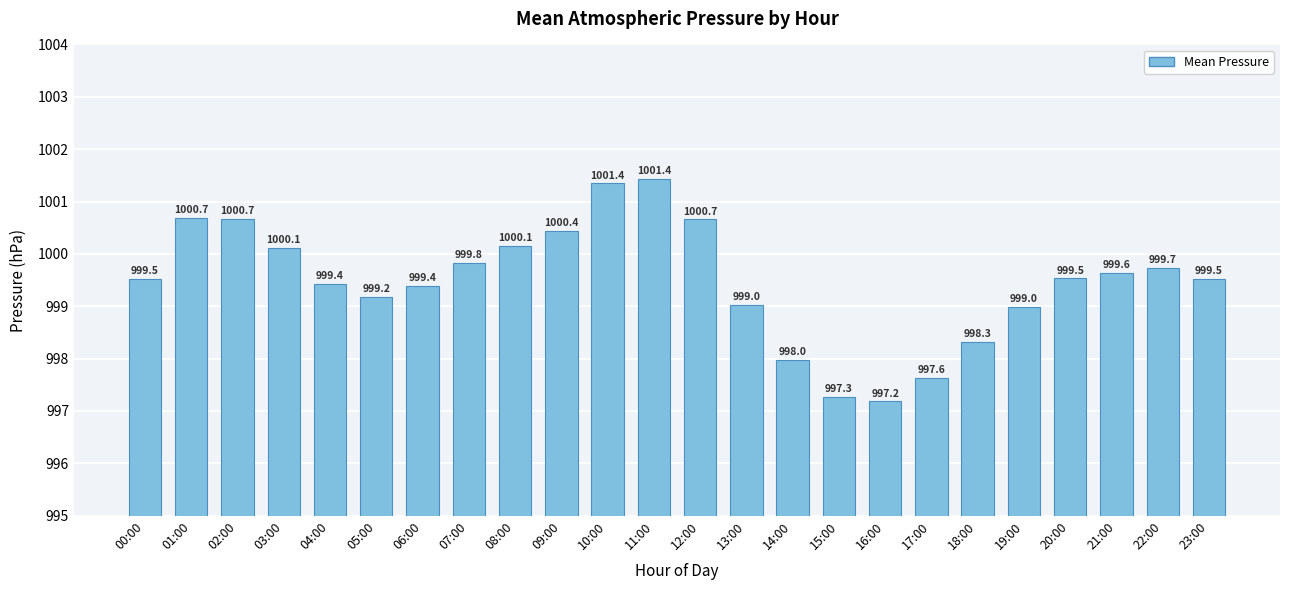

Are the bars grouped side by side (vs. stacked)?

No